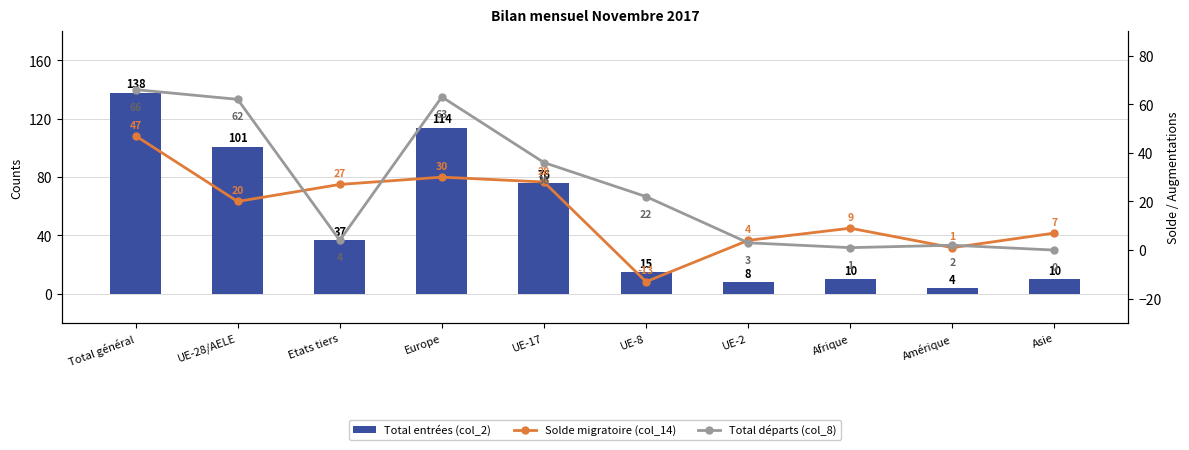

How many positive values does the Total départs (col_8) series have?

9